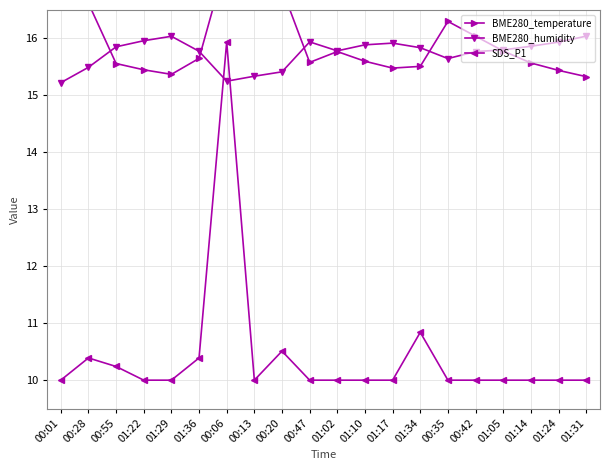

Between 00:01 and 01:10, which series saw the biggest shift?

BME280_temperature